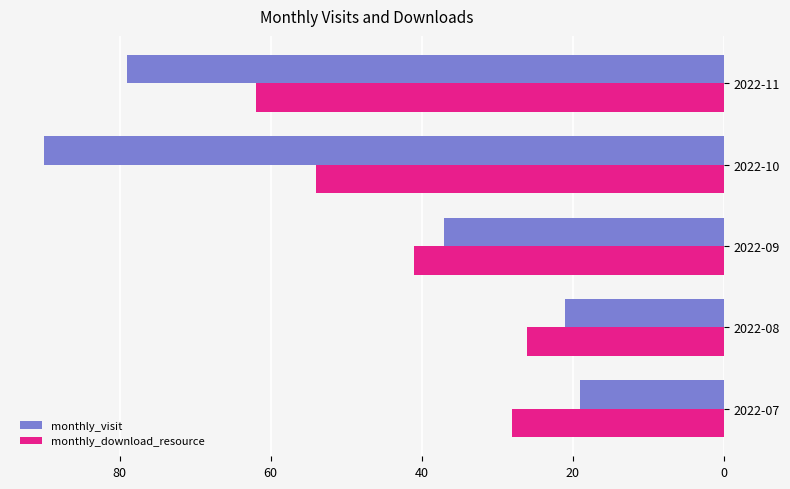

What are all the series names shown in the legend?

monthly_visit, monthly_download_resource